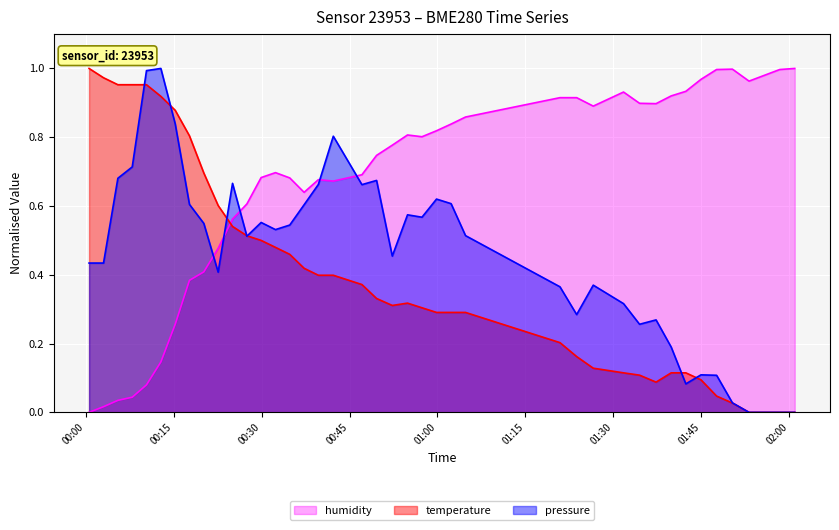

Which series has the largest total across all categories?

humidity